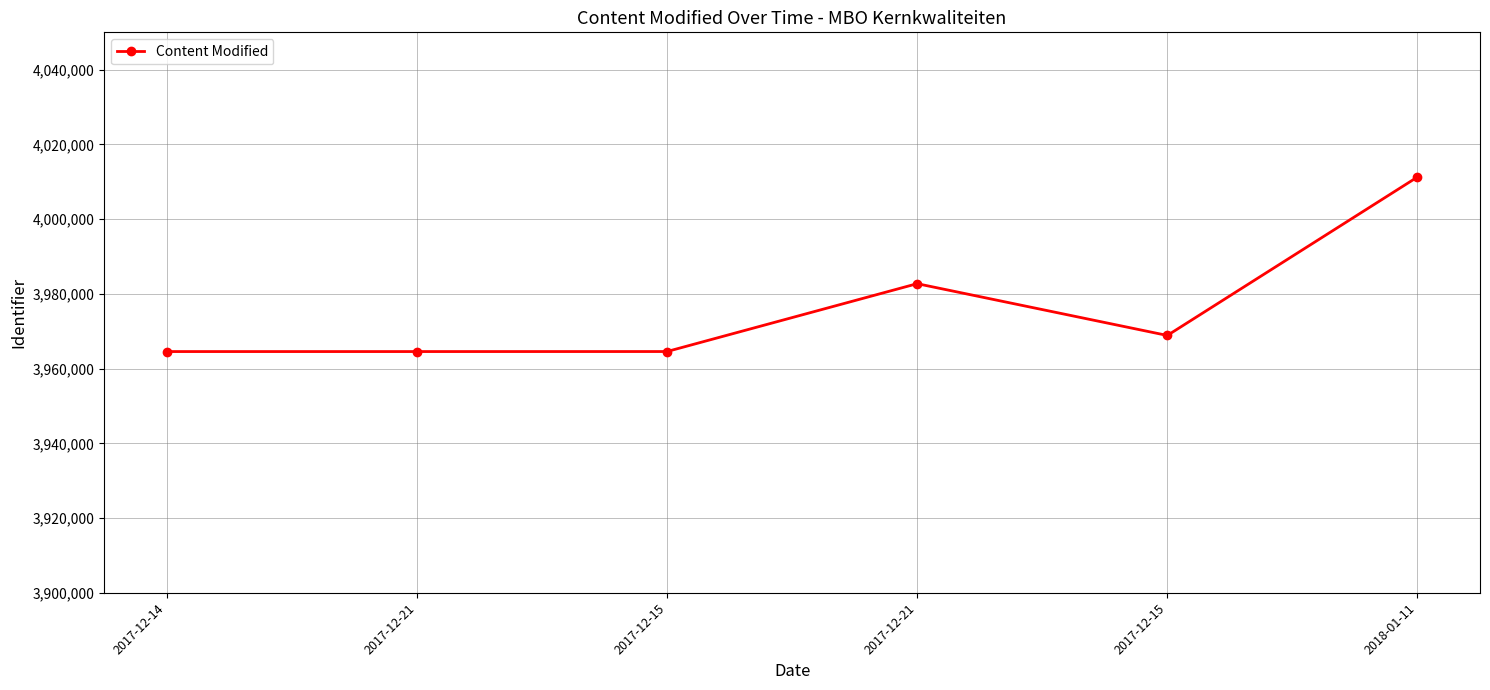

What is the change in value from 2017-12-15 to 2018-01-11?

+46709